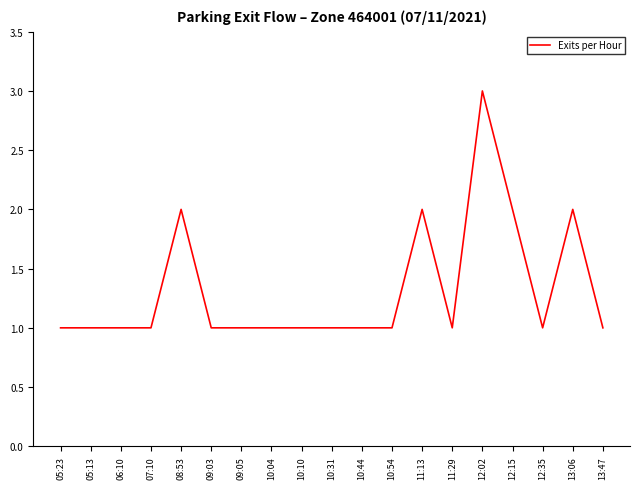

Which category has the highest value across all series?

12:02